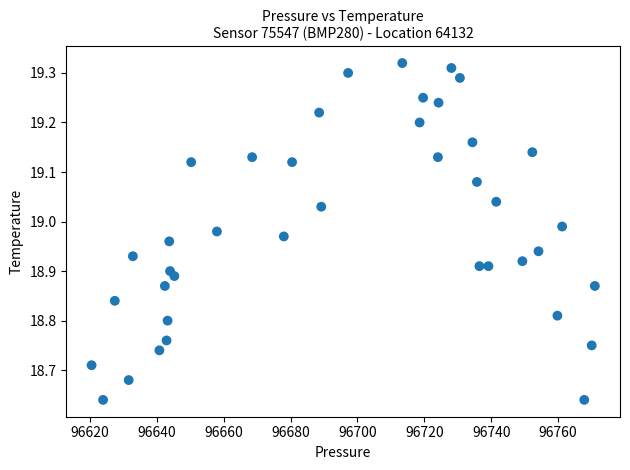

What is the range of X values (max minus min)?

150.4